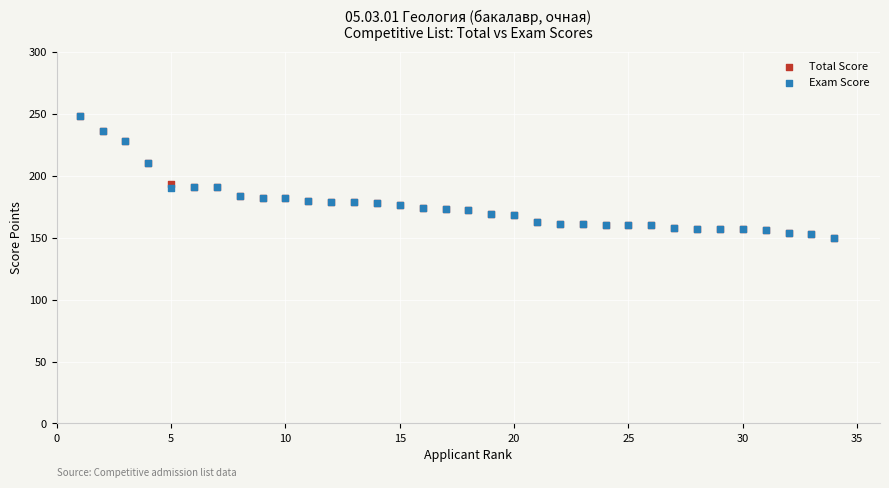

What are all the series names shown in the legend?

Total Score, Exam Score